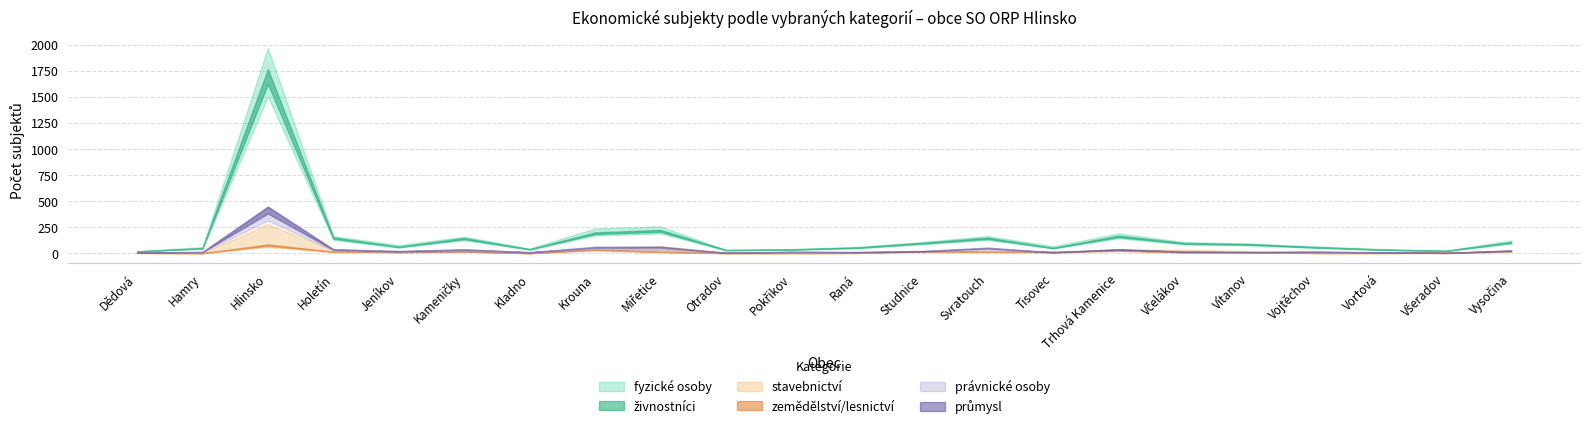

True or false: živnostníci and stavebnictví intersect in this chart.

False